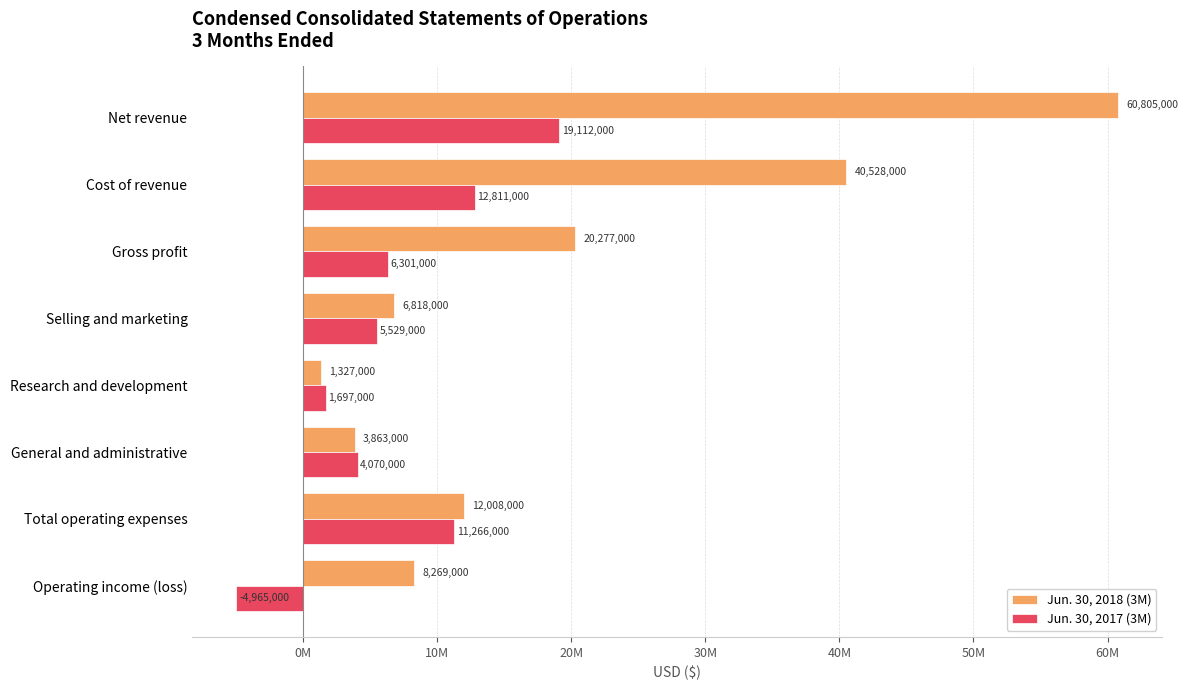

Reading left to right, list all the values displayed in this chart.

Jun. 30, 2018 (3M): 60805000	40528000	20277000	6818000	1327000	3863000	12008000	8269000
Jun. 30, 2017 (3M): 19112000	12811000	6301000	5529000	1697000	4070000	11266000	-4965000